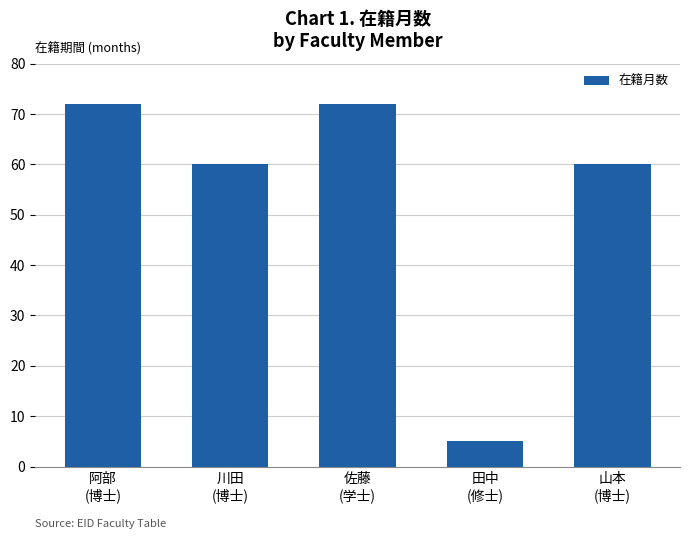

Approximately how many times larger is the value at 川田
(博士) compared to 佐藤
(学士)?

0.8